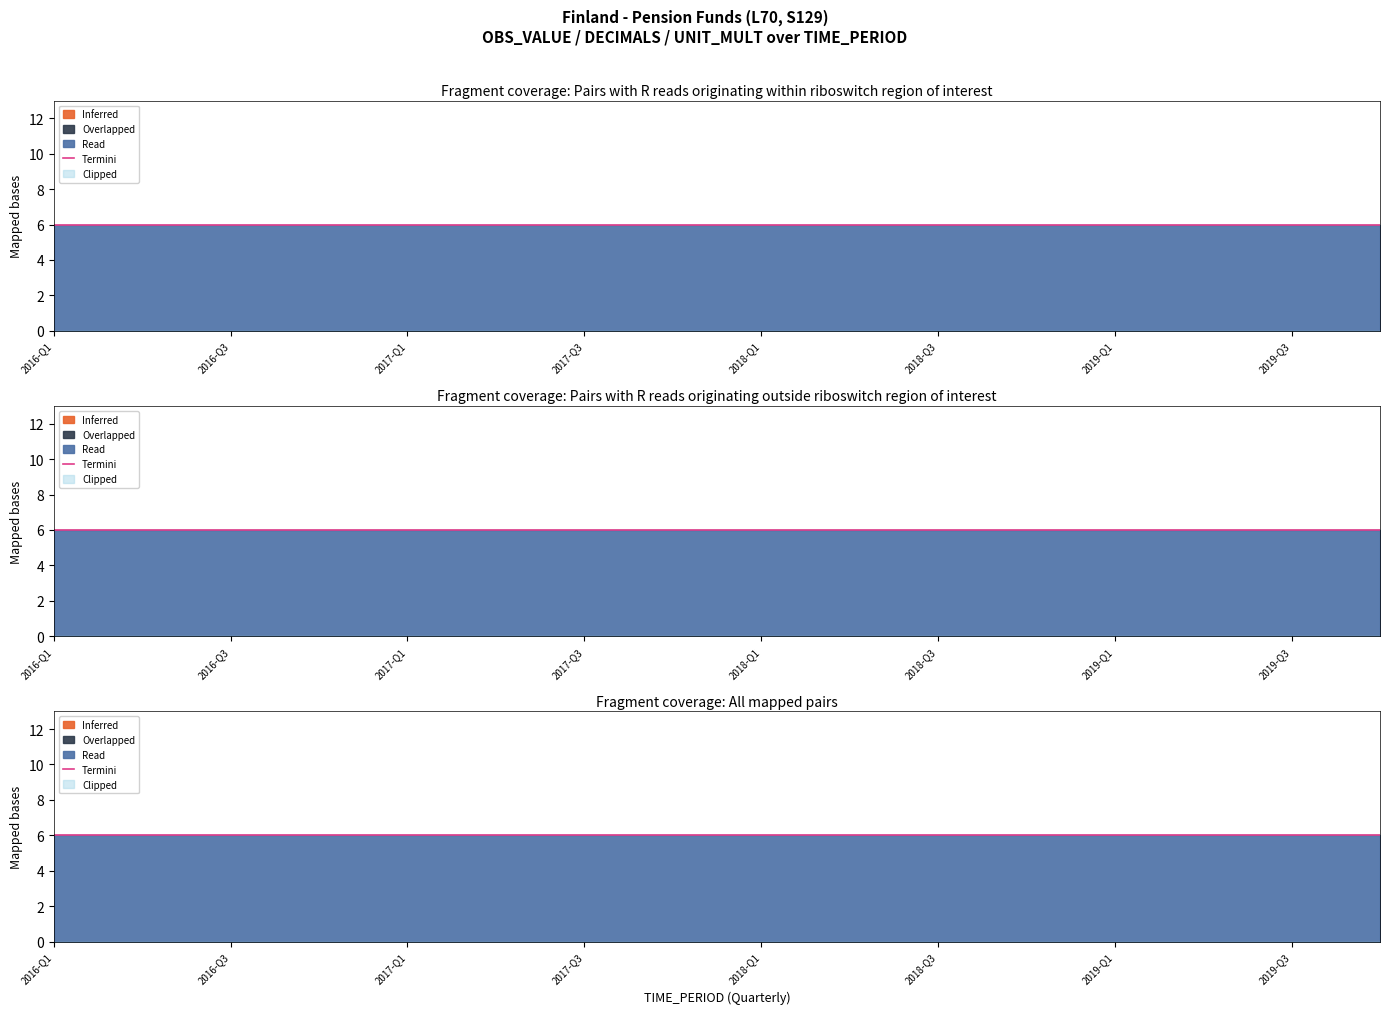

True or false: DECIMALS and OBS_VALUE cross at least once.

False